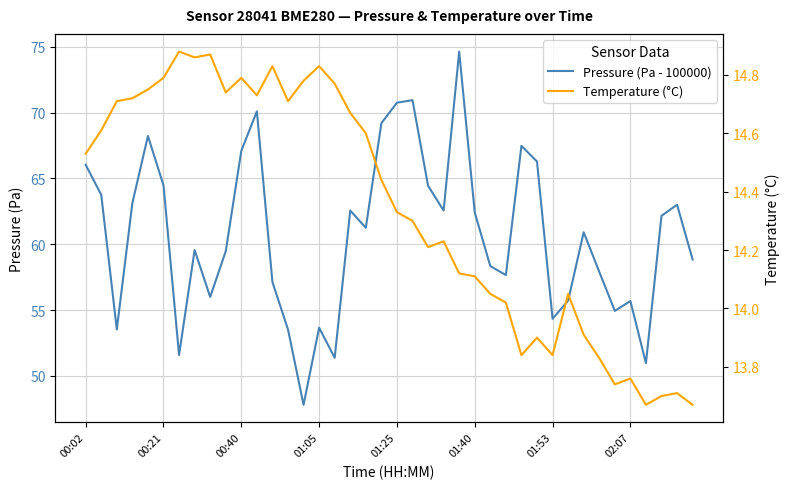

Which series has the widest spread of values?

Pressure (Pa - 100000)